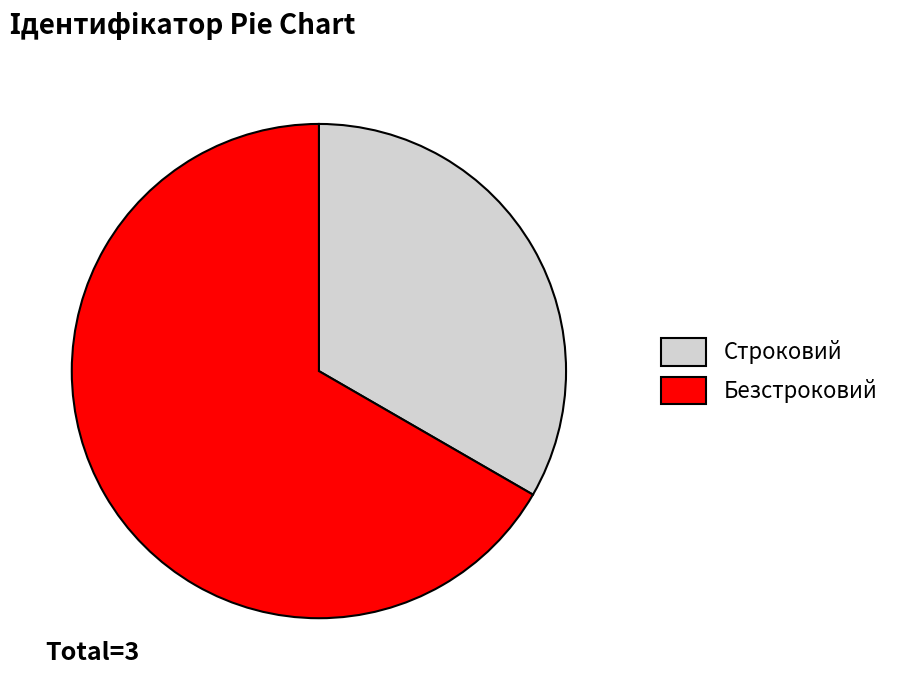

Combined, do Строковий and Безстроковий account for over 50%?

Yes